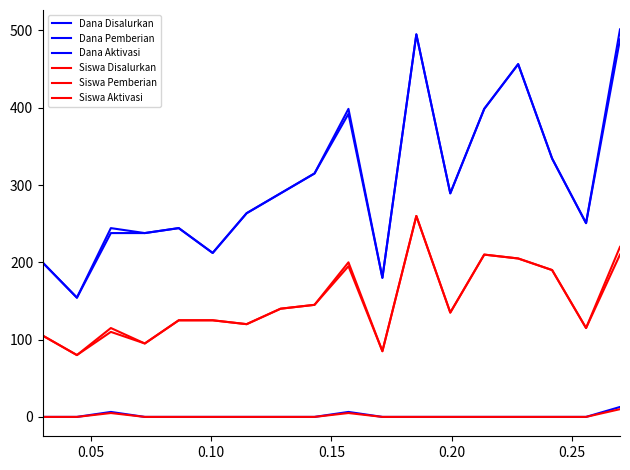

Is this an area chart (filled region under the line)?

No